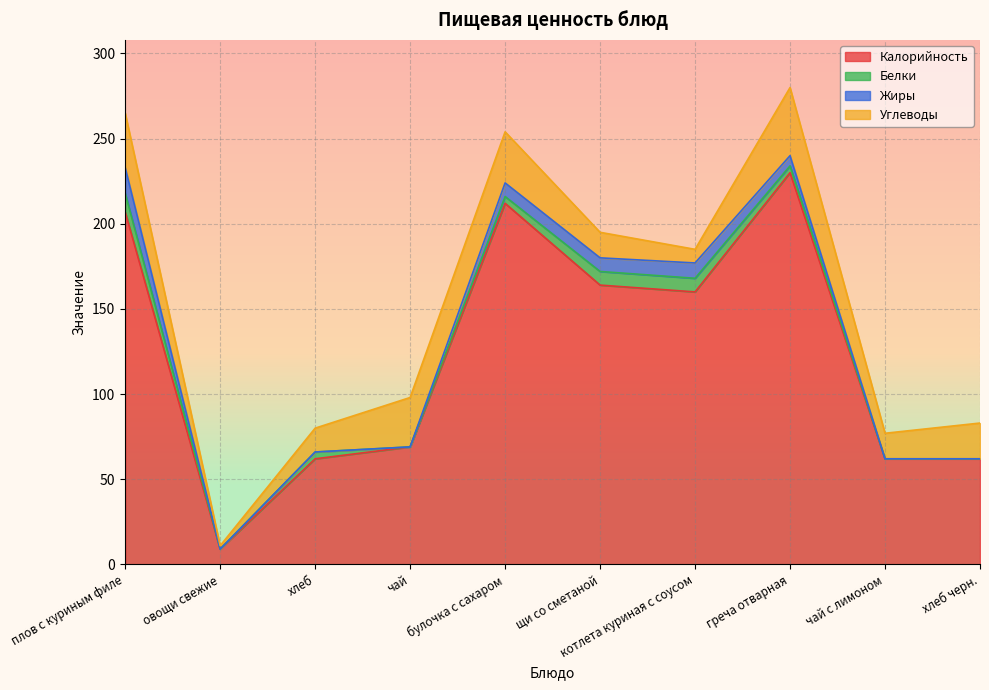

True or false: Калорийность and Жиры cross at least once.

False